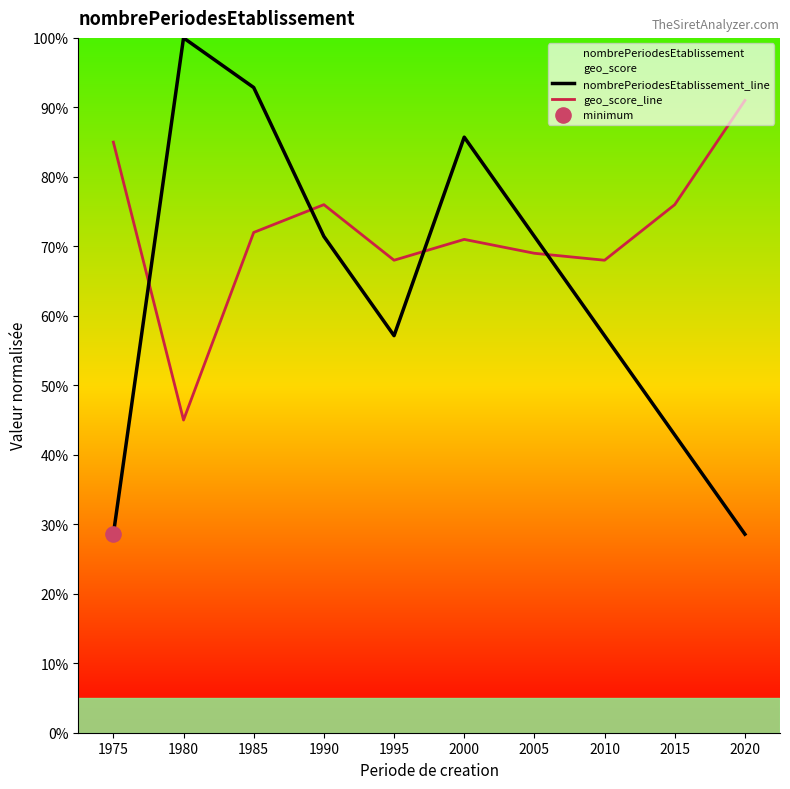

At how many categories does at least one series exceed 0?

10